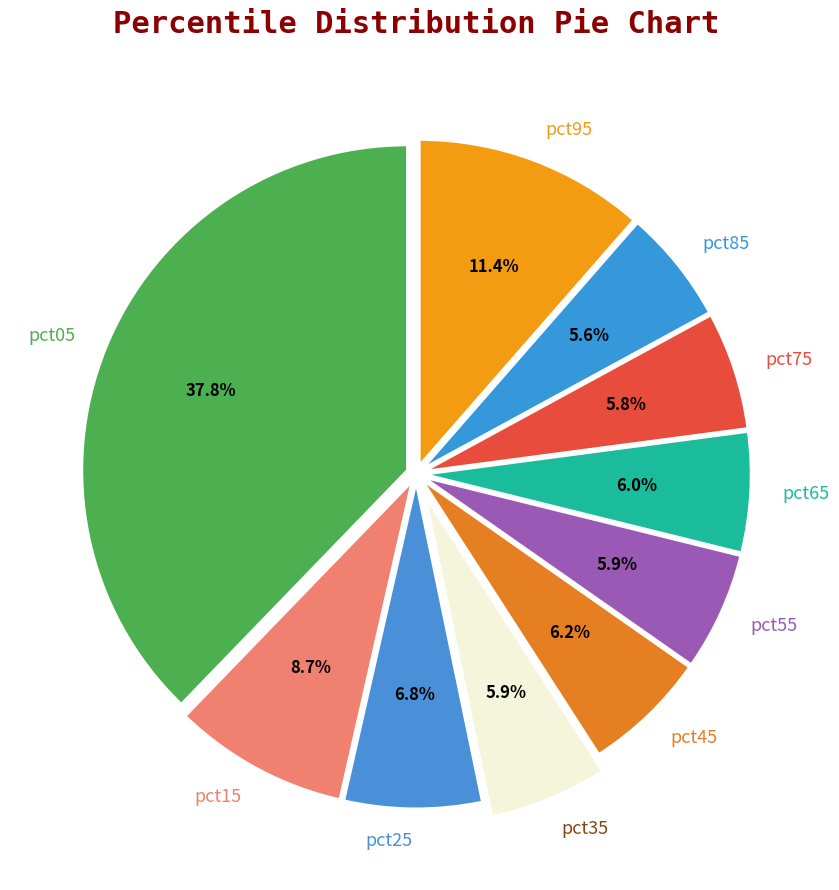

Which slice is the largest?

pct05